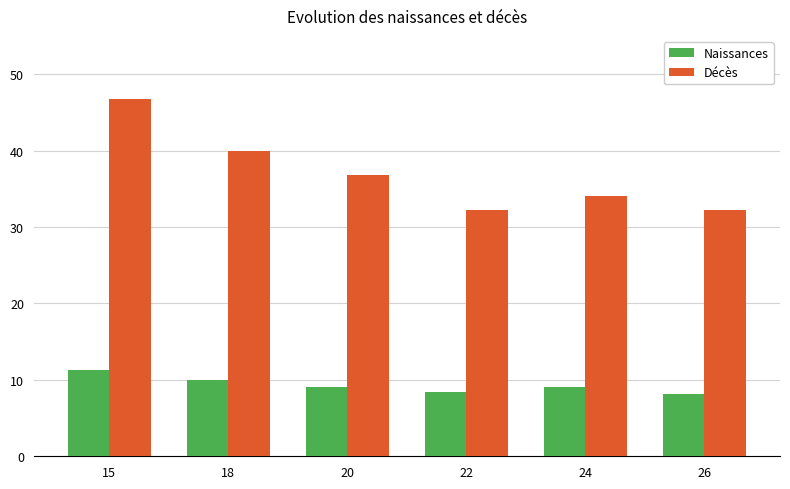

What is the value of the Décès bar at the 5th from the left?

34.1